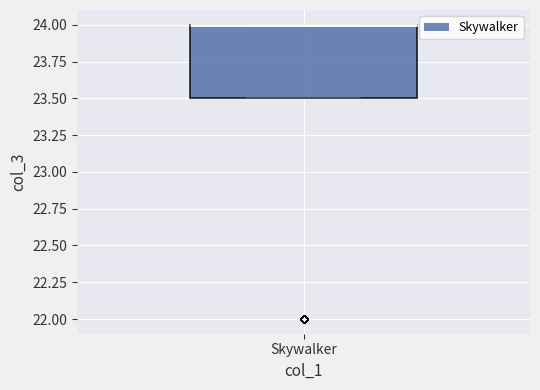

Where is the lower edge of the box for Skywalker on the y-axis? The values are not printed on the chart, so give them approximately, as read against the axis.

23.5